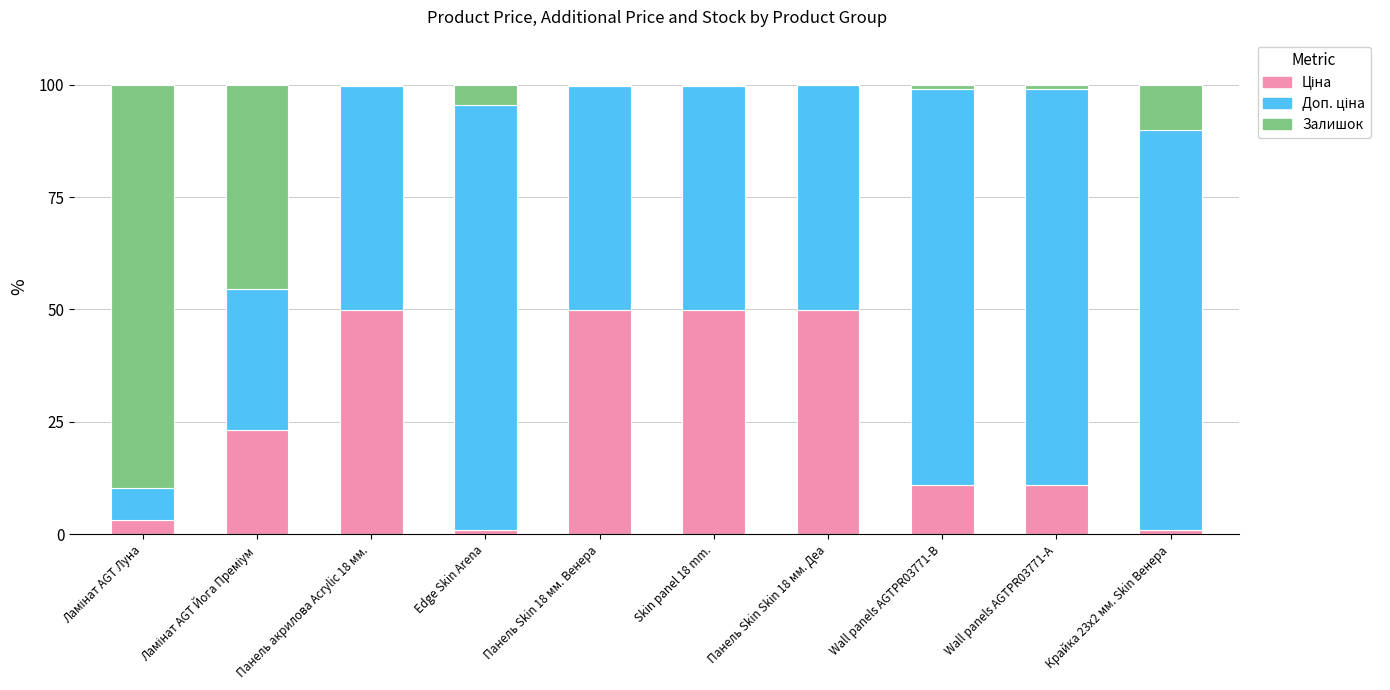

What is the average value of the Ціна series?

25.0